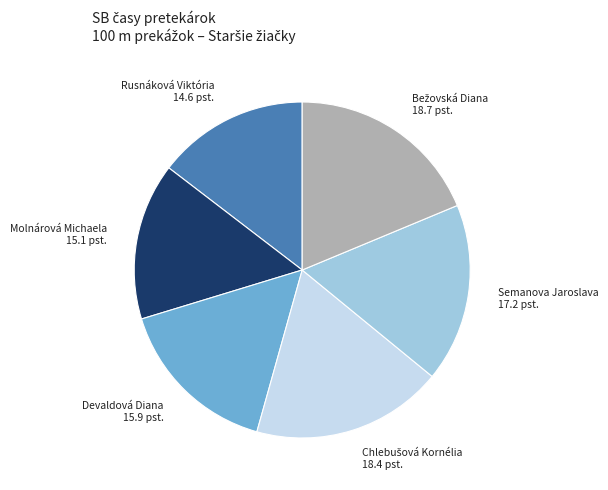

What is the smallest slice in the pie chart?

Rusnáková Viktória